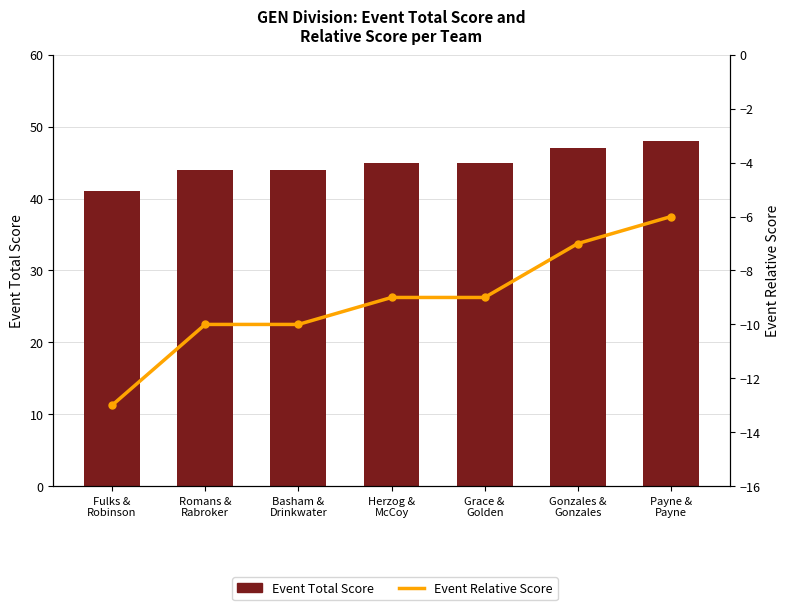

The value of Event Total Score at Herzog &
McCoy is 45. True or false?

True